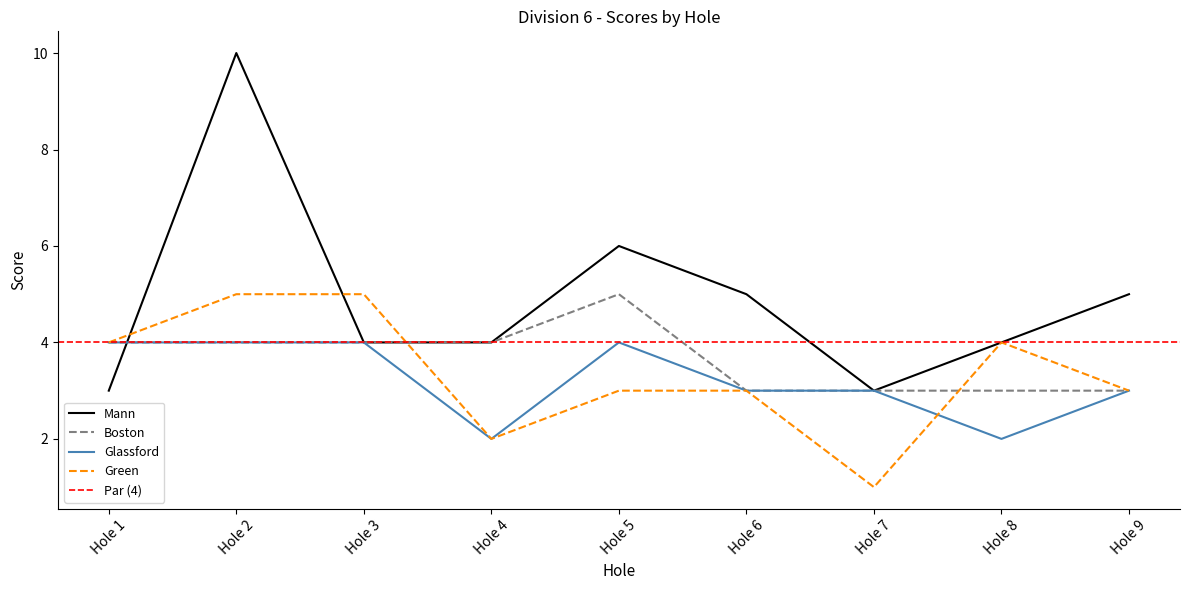

Which series changed the most between Hole 1 and Hole 6?

Mann